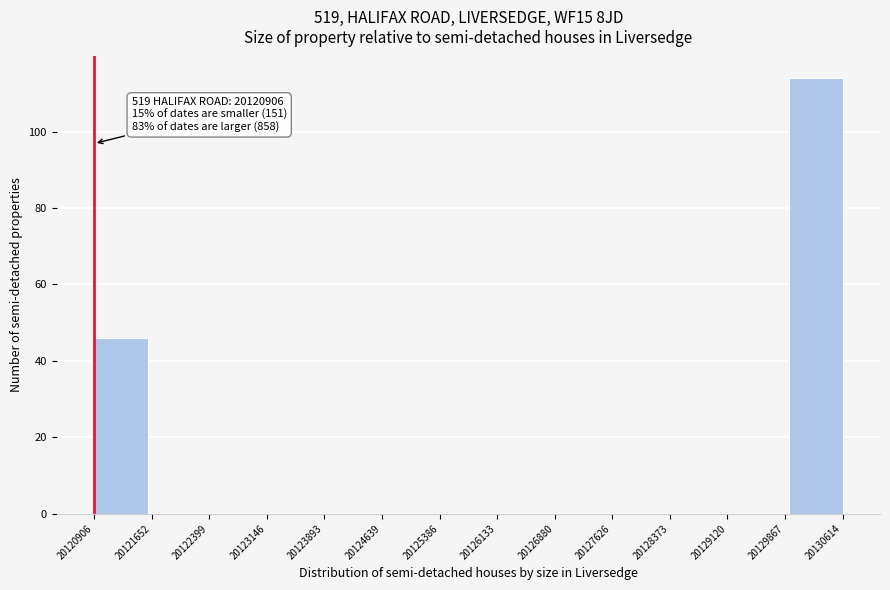

Which range on the x-axis has the tallest bar?

20129900 to 20130600